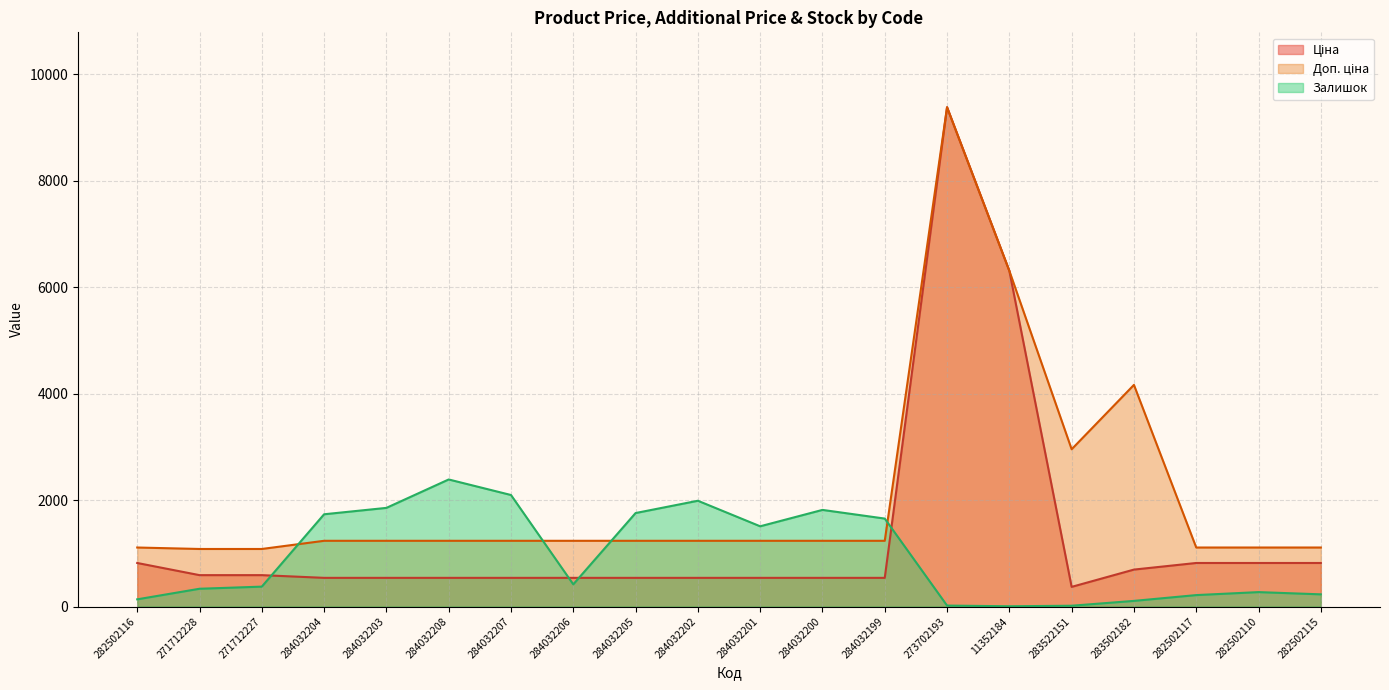

How many categories are shown in the chart?

20